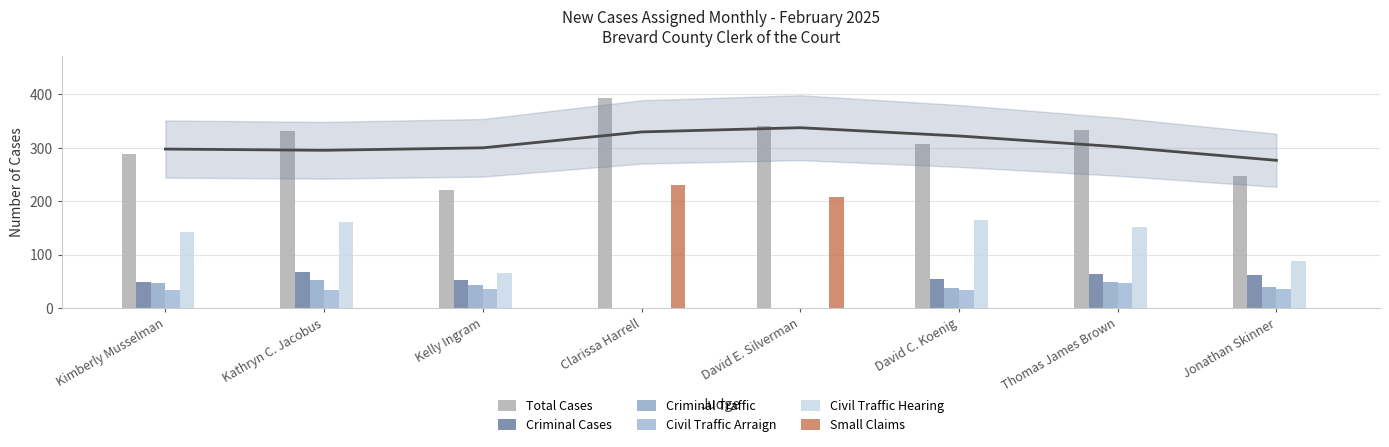

At which label is Criminal Cases closest to 34?

Kimberly Musselman